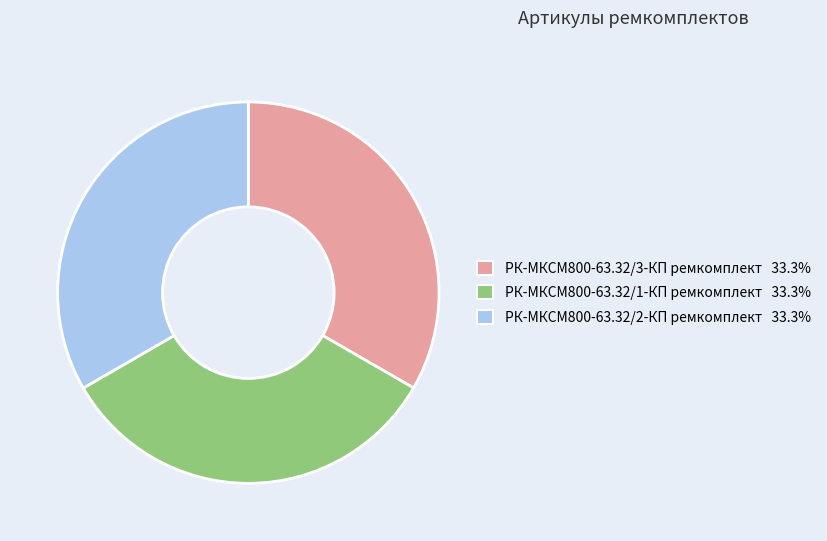

Do РК-МКСМ800-63.32/2-КП ремкомплект and РК-МКСМ800-63.32/1-КП ремкомплект together represent more than half of the pie?

Yes